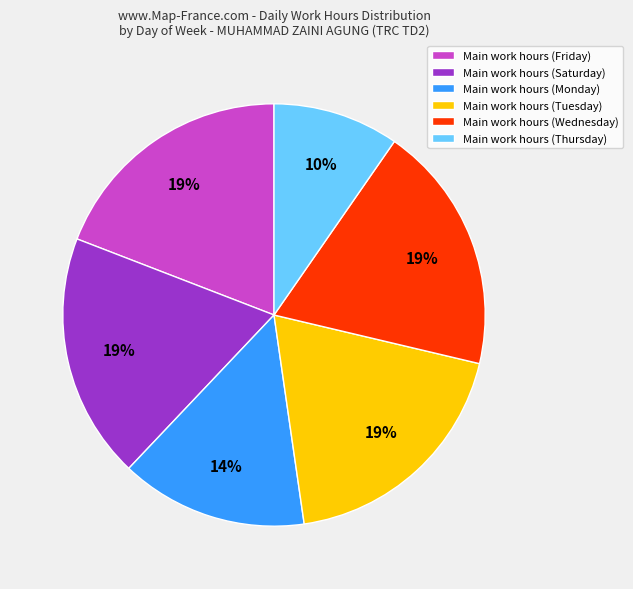

Does any single category account for the majority?

No